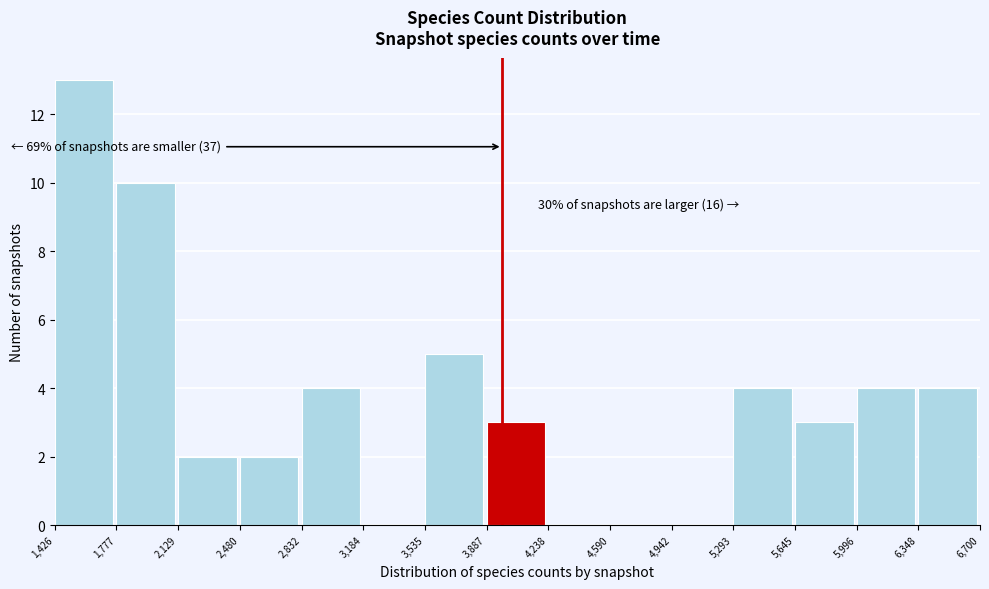

Over which range of the x-axis is the bar tallest?

1,426 to 1,777